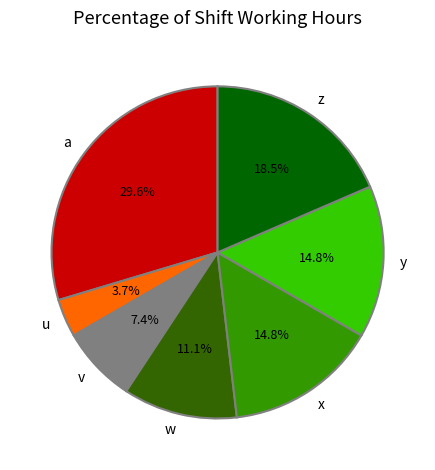

Which category has the biggest portion of the pie?

a